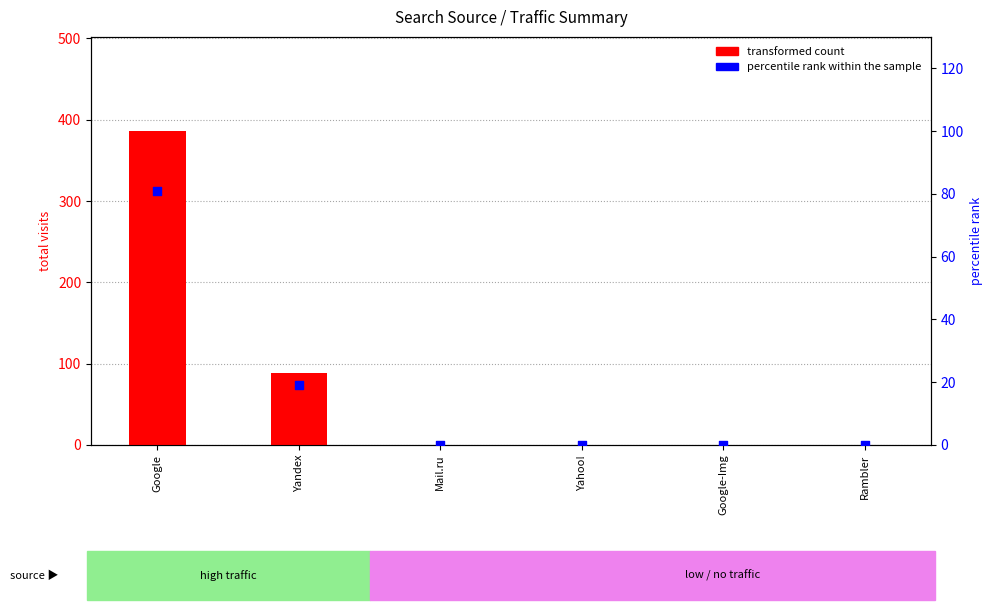

Is the value of percentile rank within the sample at Google-Img greater than the value of transformed count at Mail.ru?

No